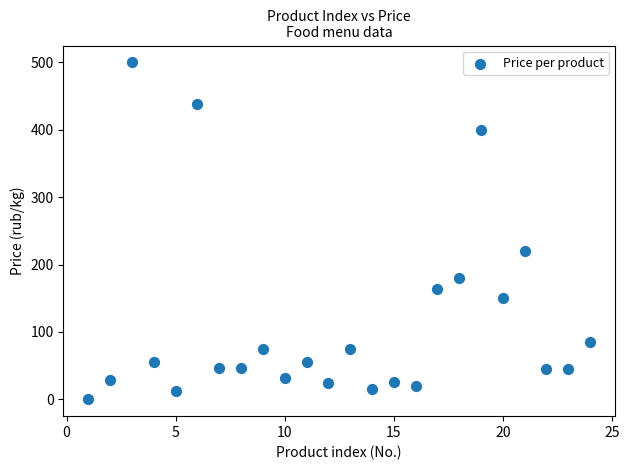

What Y value in the scatter plot is closest to 250?

220.0